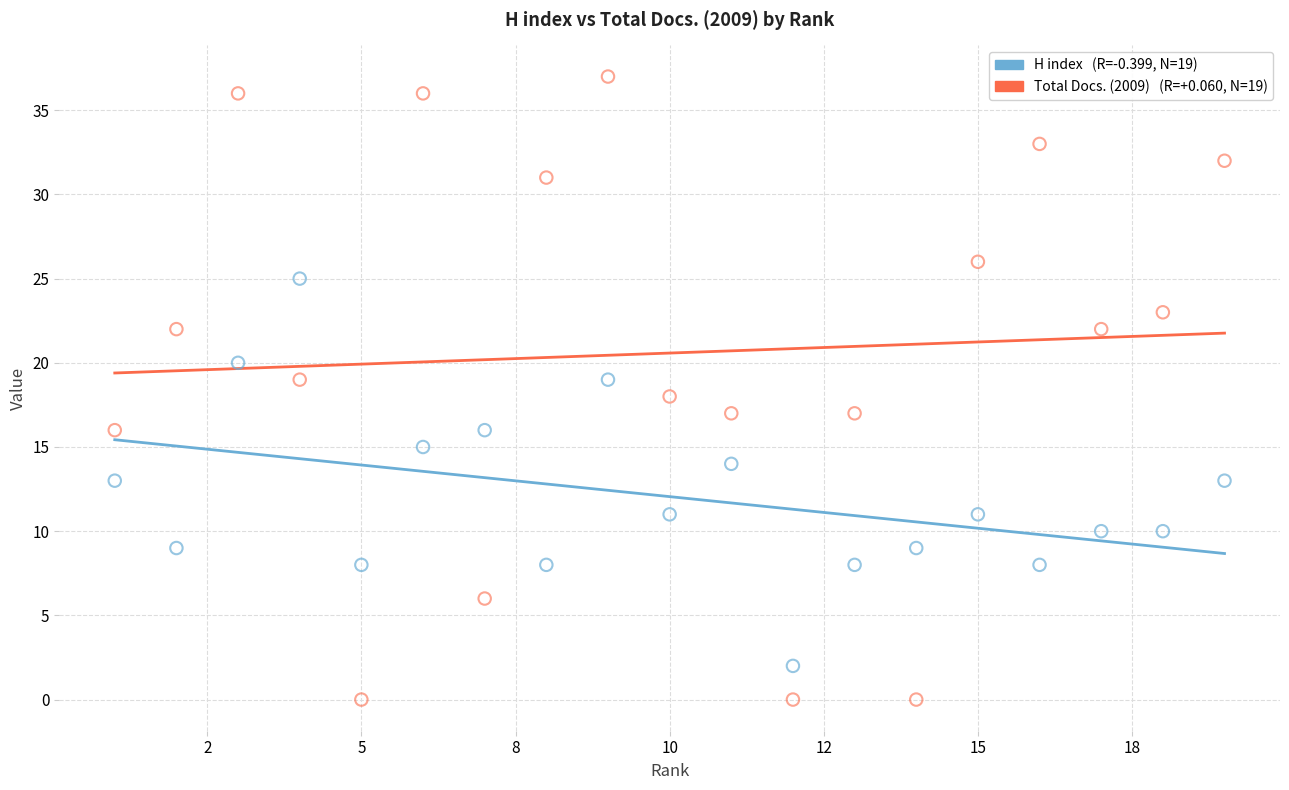

Across all data points, what is the range of Y values (max minus min)?

37